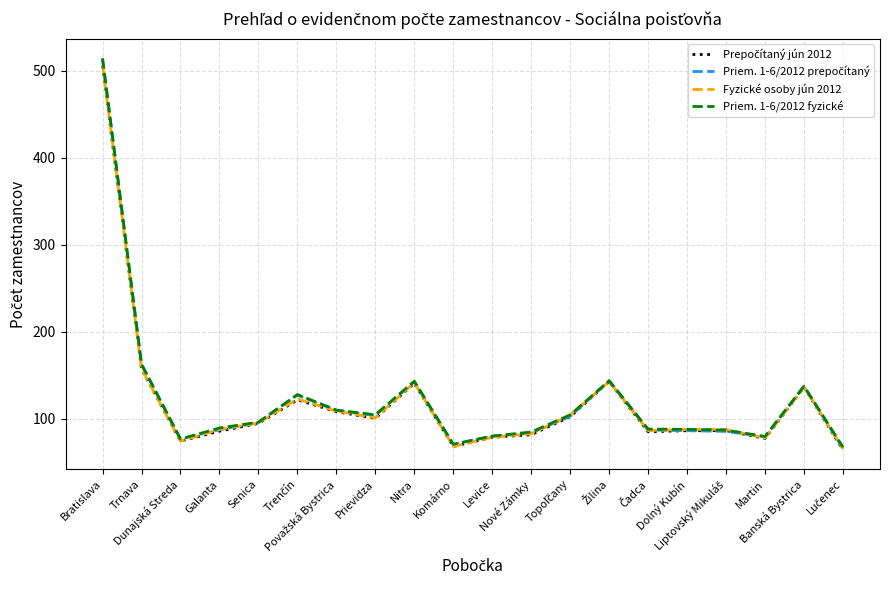

What position from the left is Levice?

11